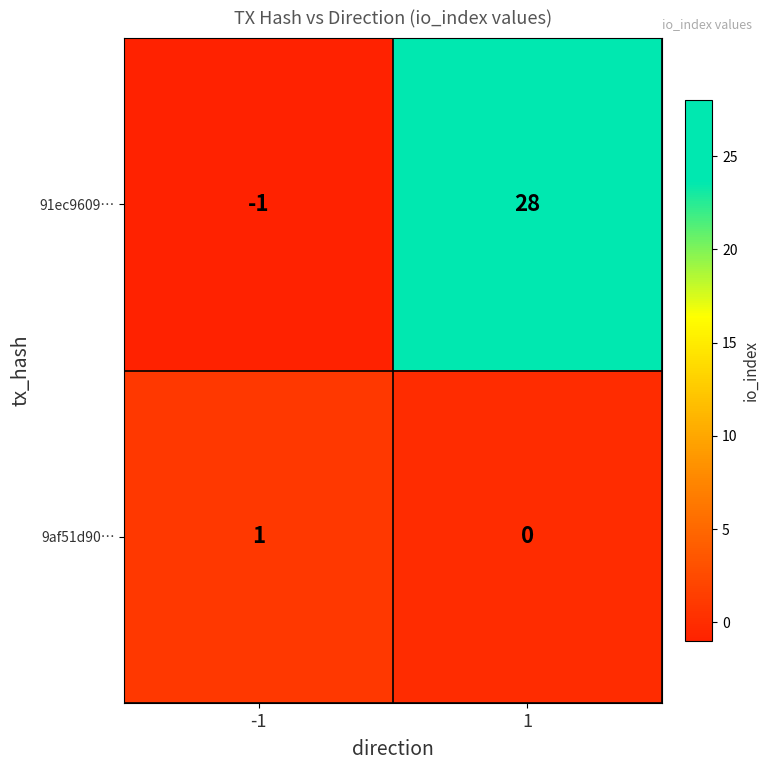

How many categories are shown in the chart?

2